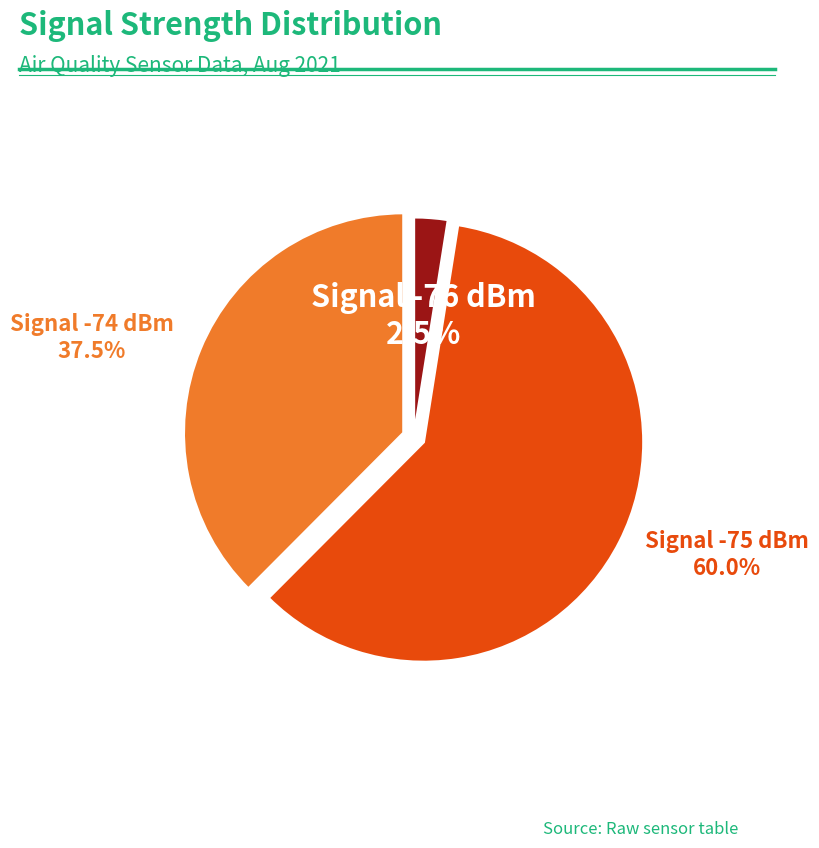

Is there a majority slice in this chart?

Yes